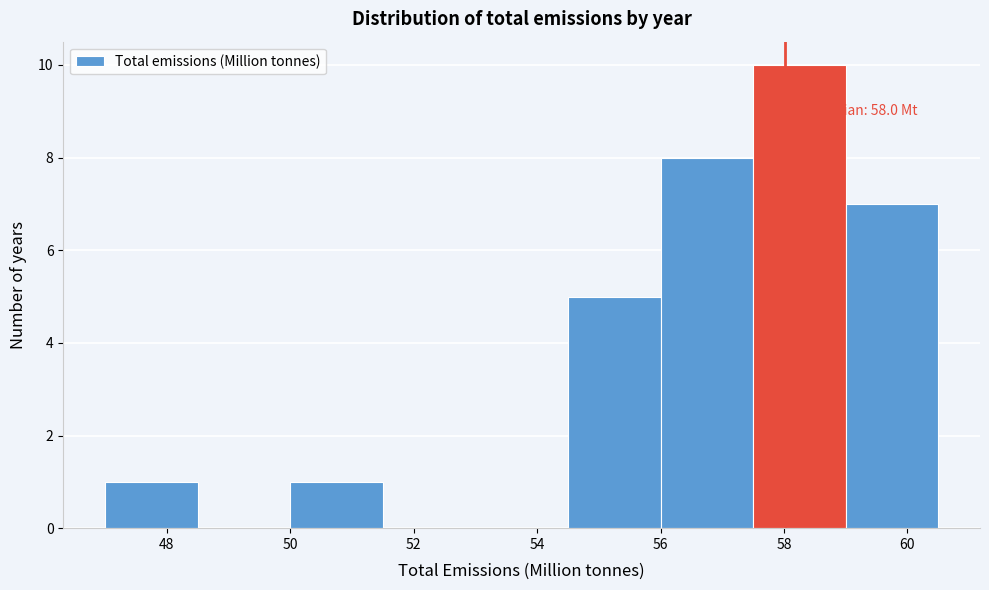

Over which range of the x-axis is the bar tallest?

57.5 to 59.0